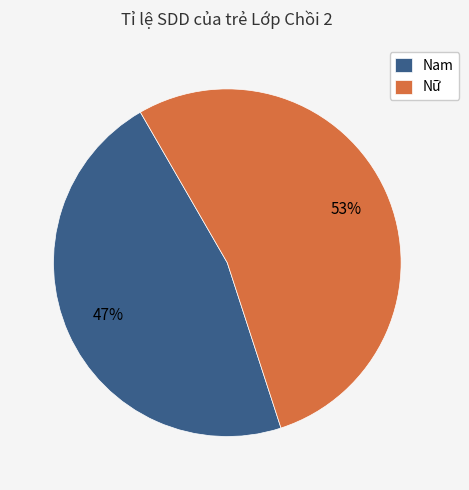

Is it true that Nam is 36% of the pie?

False